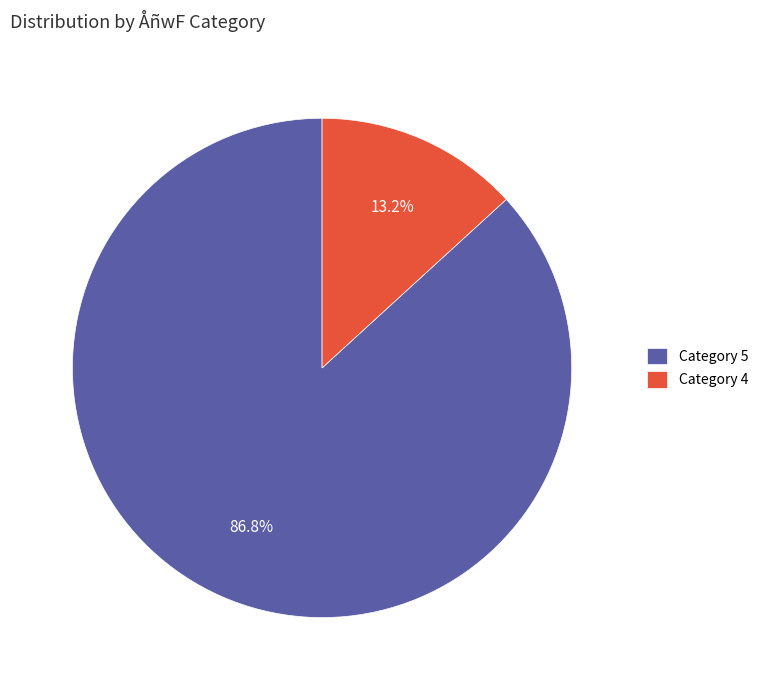

How many segments does this pie chart have?

2